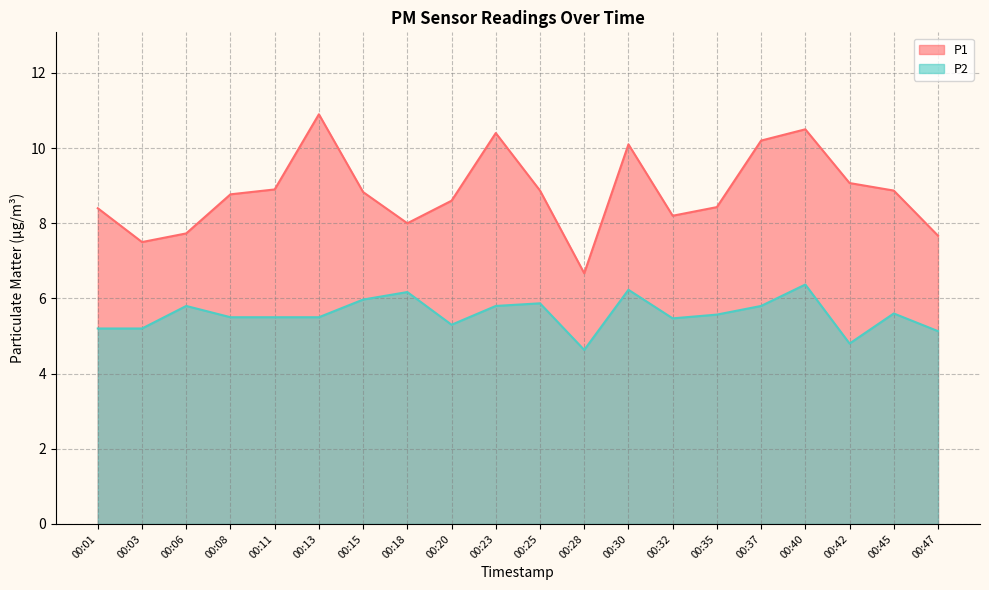

How many lines are shown in the chart?

2